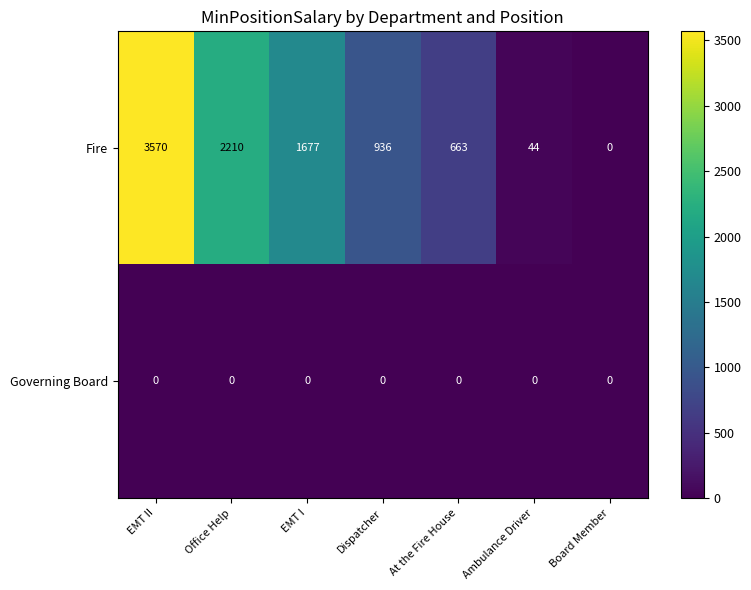

What is the spread (max minus min) of values at Office Help?

2210